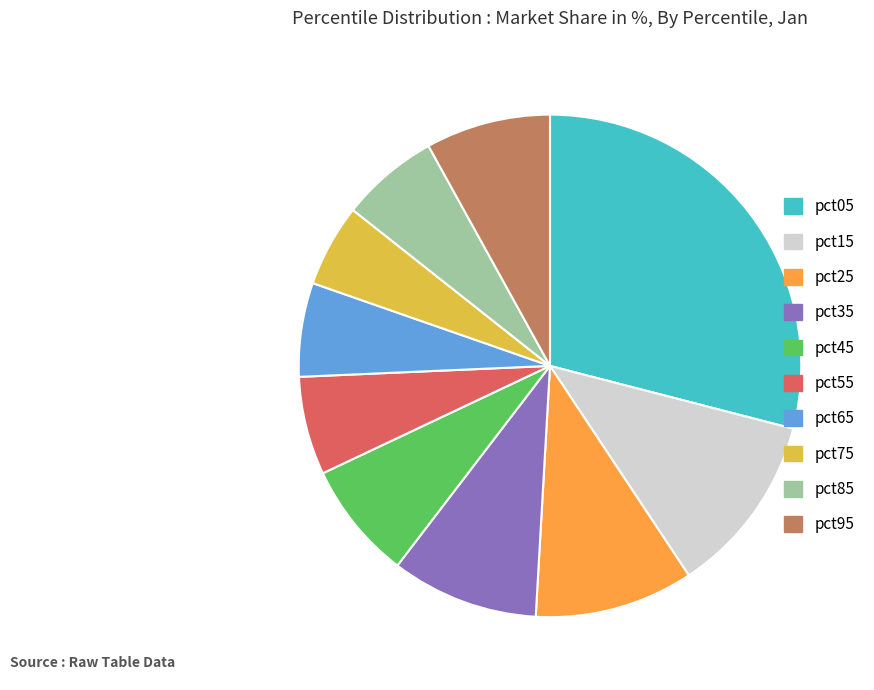

Does pct55 account for over 50% of the chart?

No